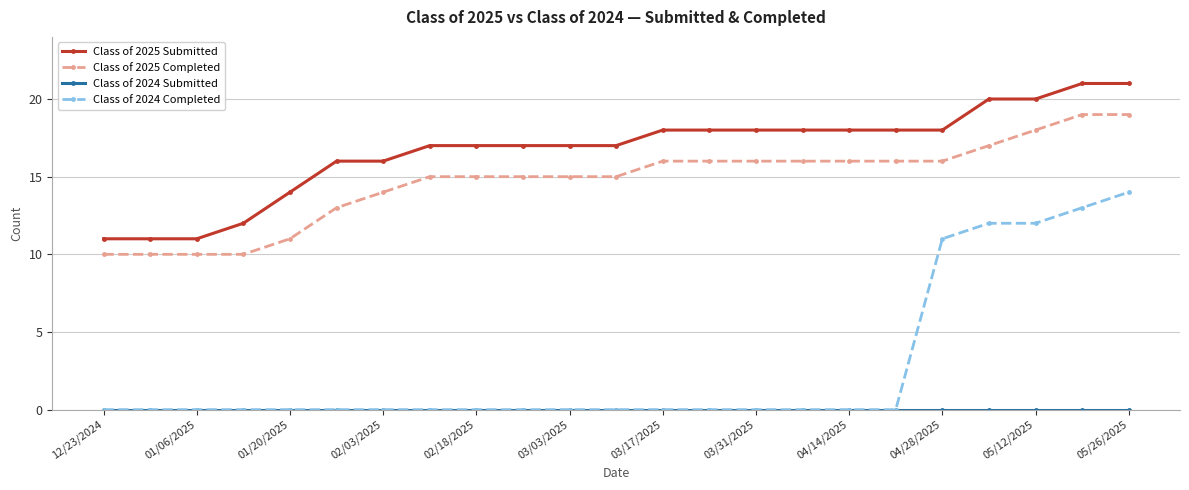

What is the greatest value displayed?

21